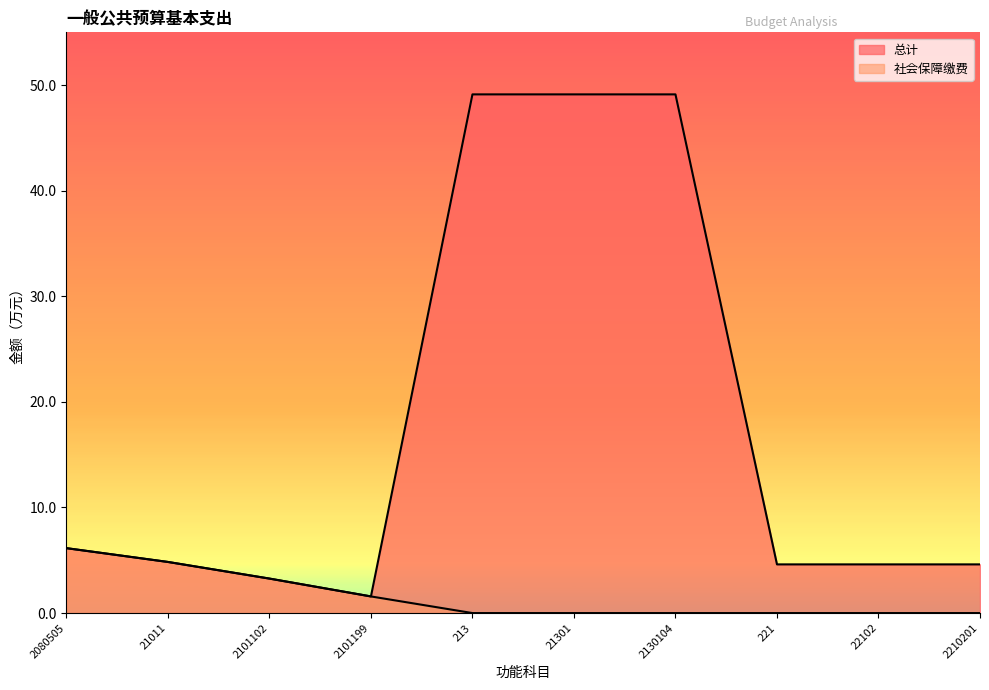

How many interior local valleys does the 总计 series have?

1